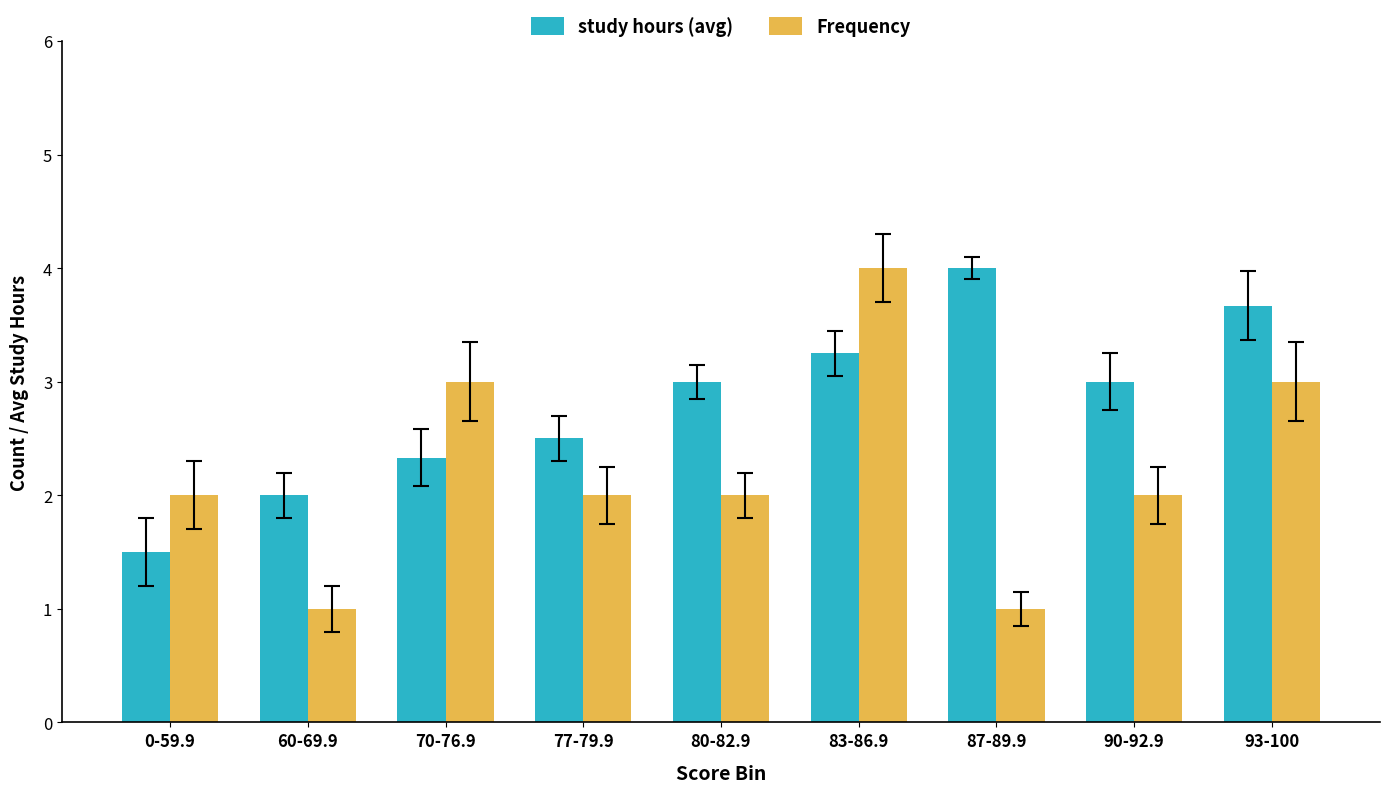

At 93-100, list the series in order from largest to smallest.

study hours (avg), Frequency